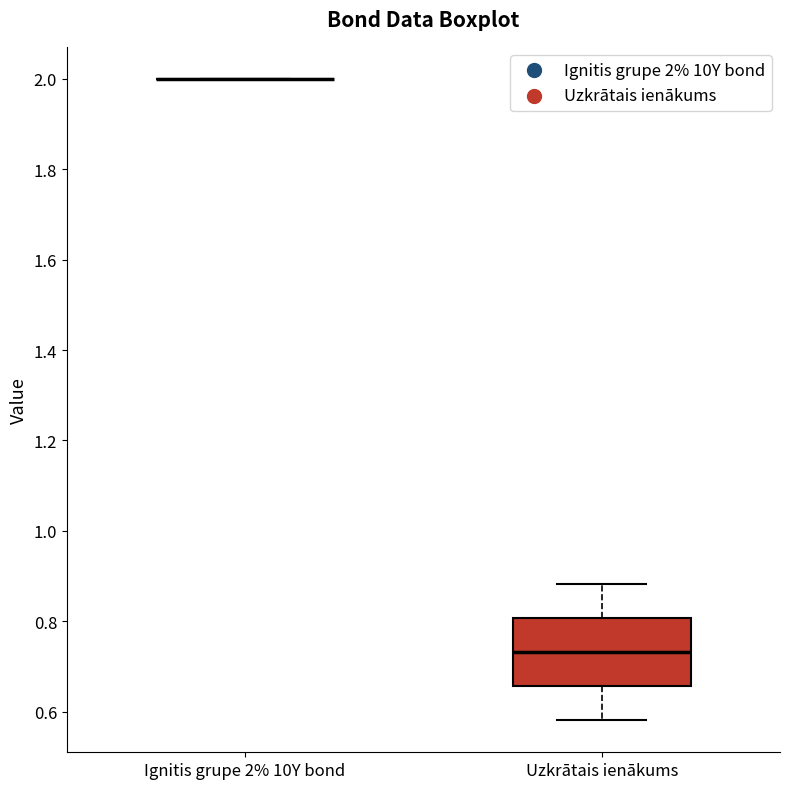

Comparing the boxes themselves (not the whiskers), which one is the tallest?

Uzkrātais ienākums